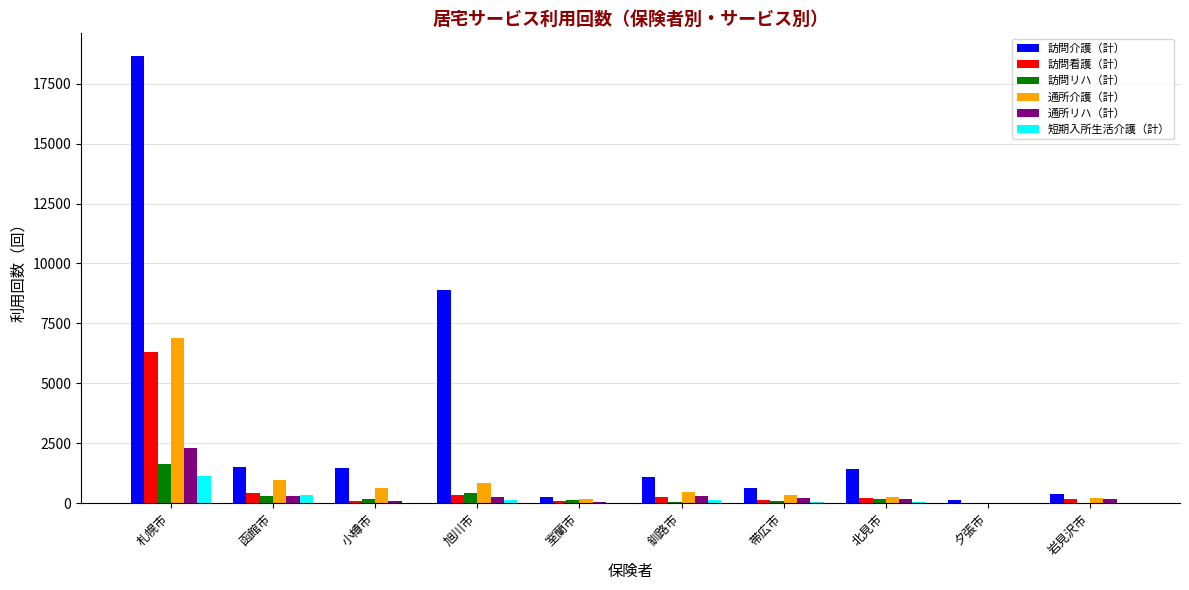

True or false: 訪問看護（計） has a value of 96 at 室蘭市.

True